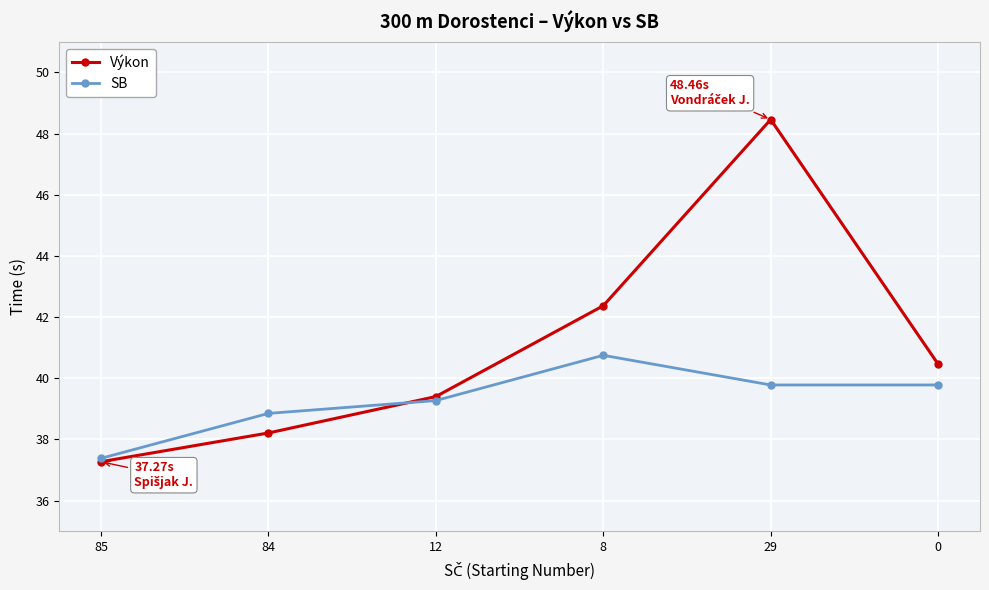

Rank the series by their average value, from lowest to highest.

SB, Výkon